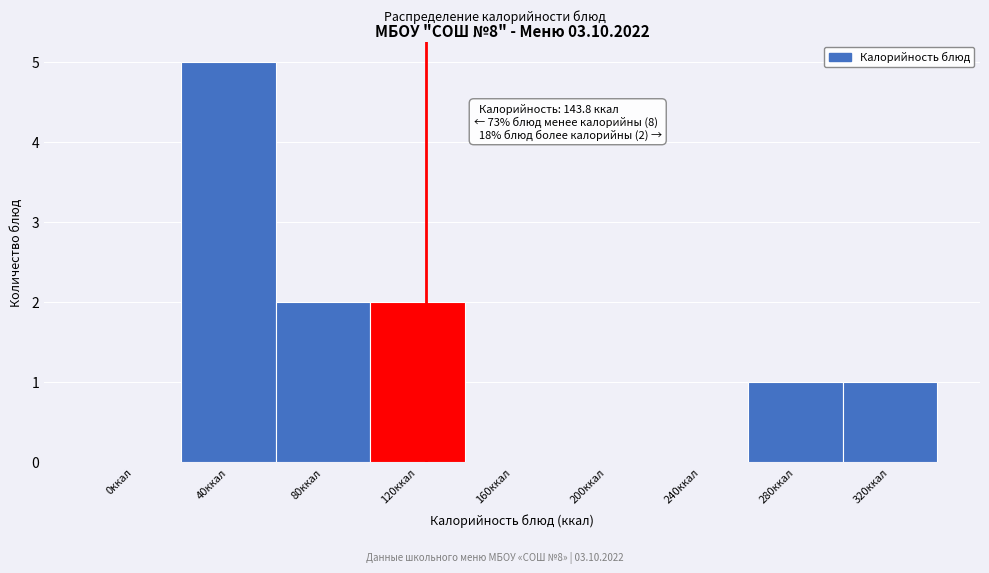

Reading right to left, what are all the values shown in this chart?

320ккал=1	280ккал=1	240ккал=0	200ккал=0	160ккал=0	120ккал=2	80ккал=2	40ккал=5	0ккал=0